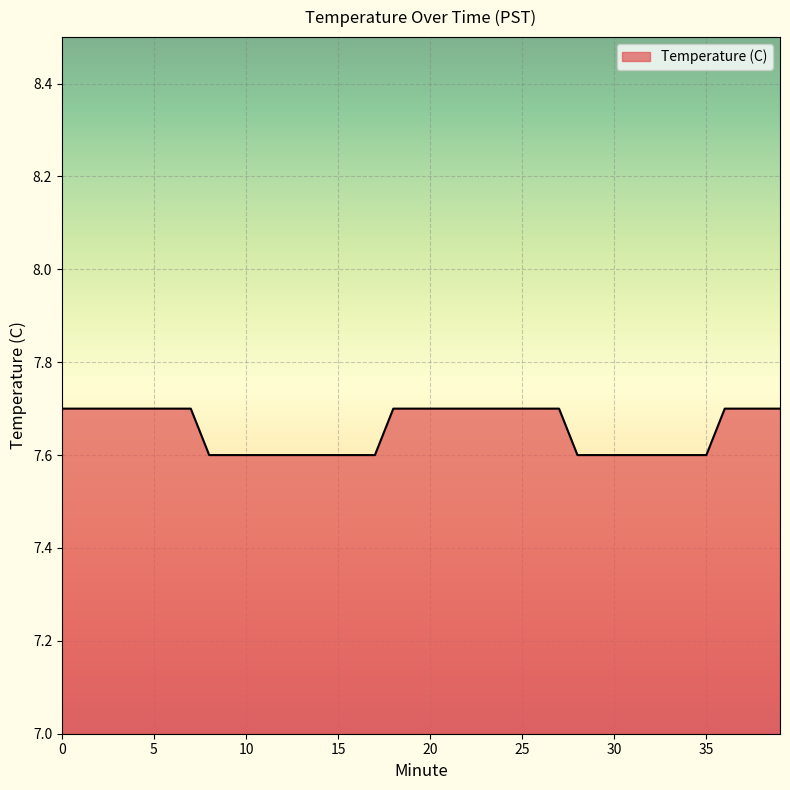

How many lines are shown in the chart?

1